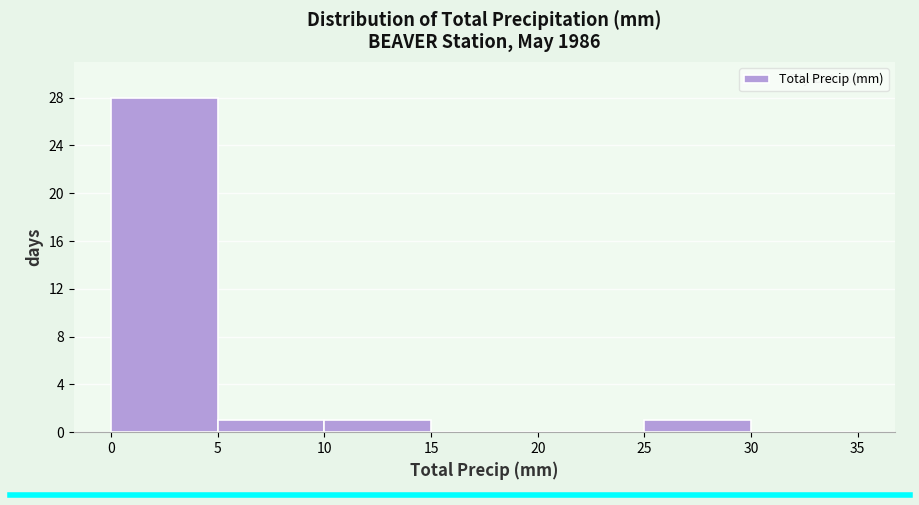

Which range on the x-axis has the tallest bar?

0 to 5